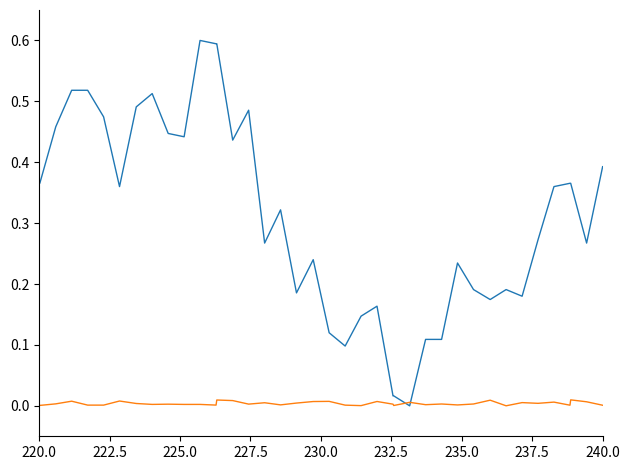

What is the greatest value displayed?

0.6